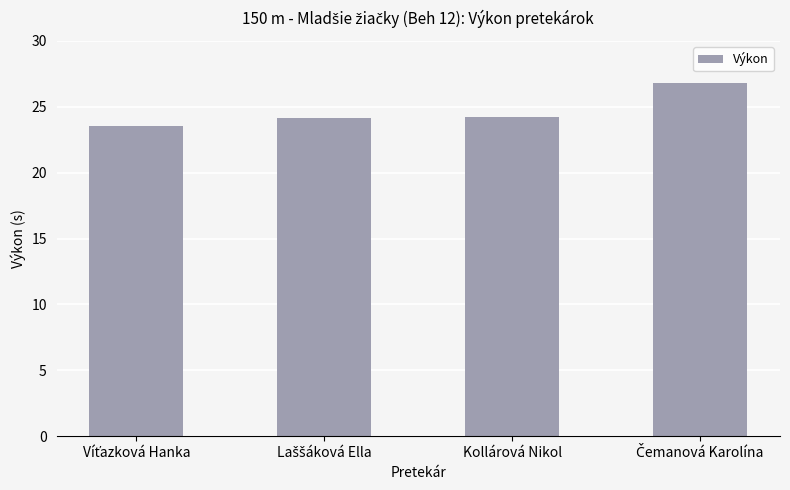

What is the greatest value displayed?

26.8